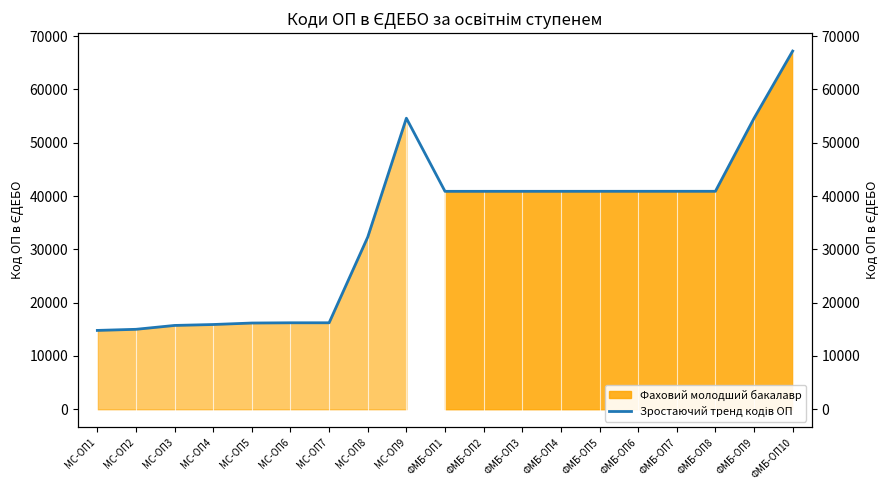

True or false: the data has more than 1 interior local peaks.

False